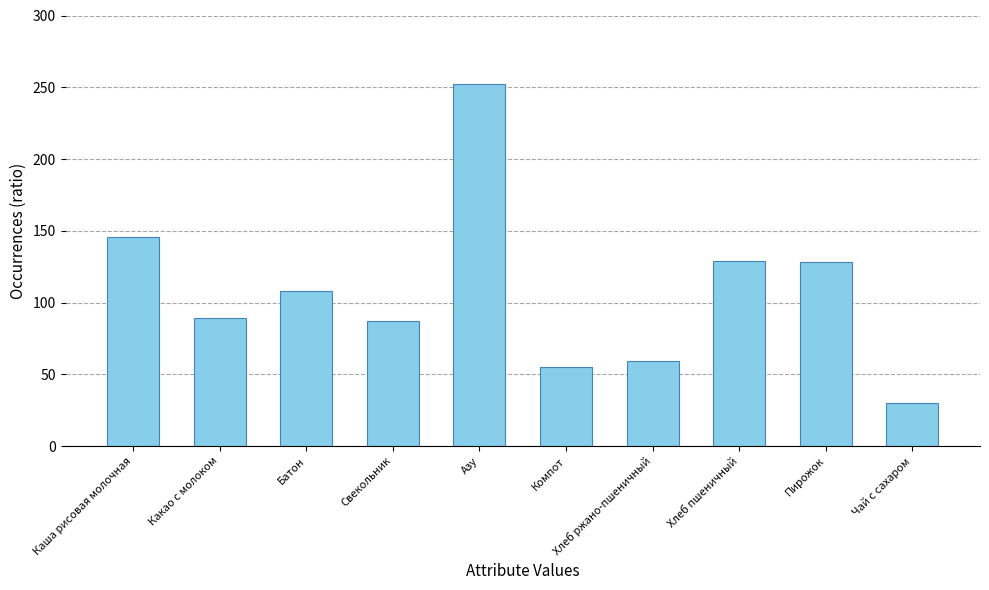

How many data points are less than 107?

5